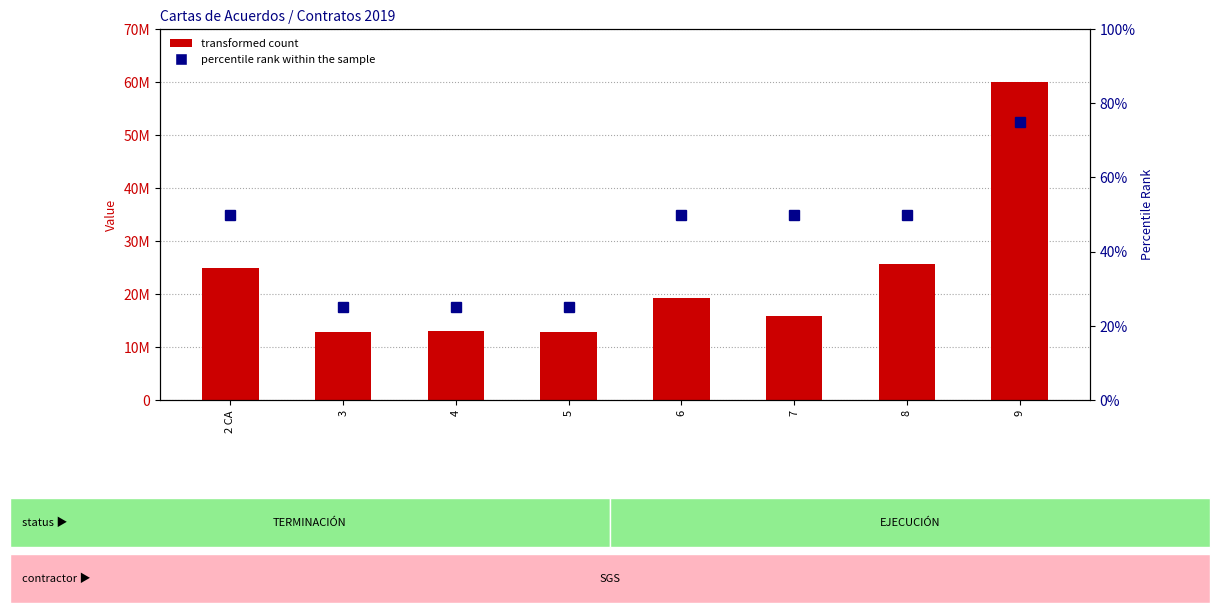

Between 3 and 6, which series saw the biggest shift?

transformed count